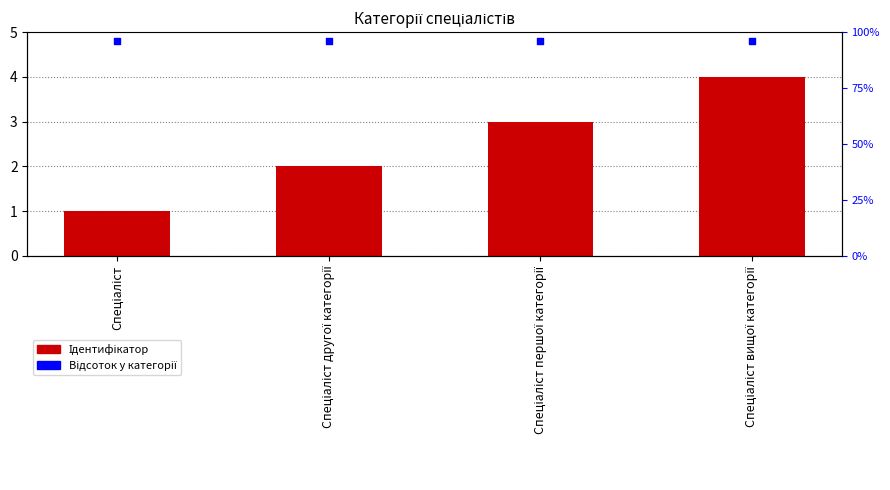

Which series contains the highest Y value?

Відсоток у категорії